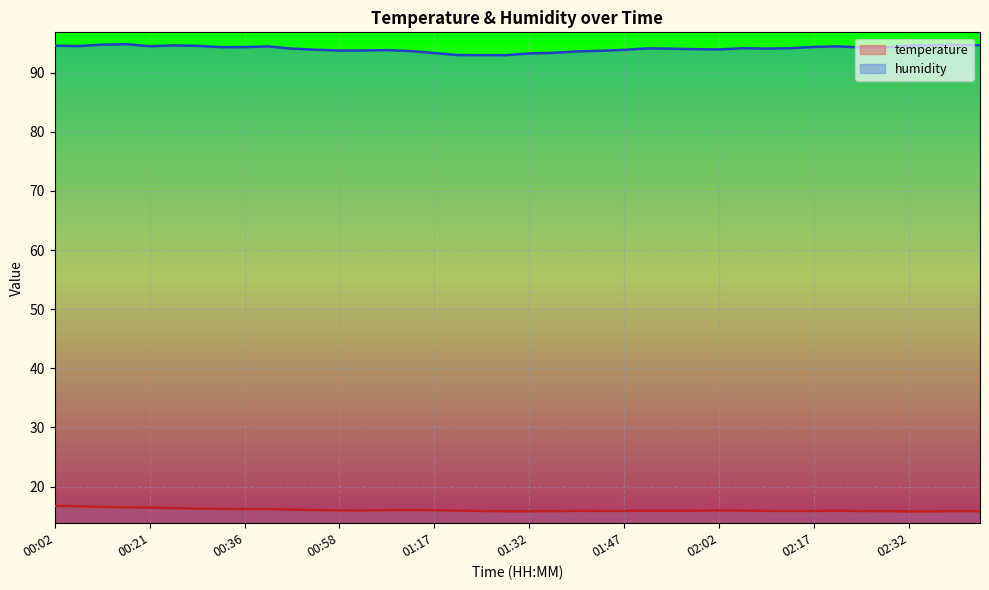

Read the temperature value at 01:37.

15.8